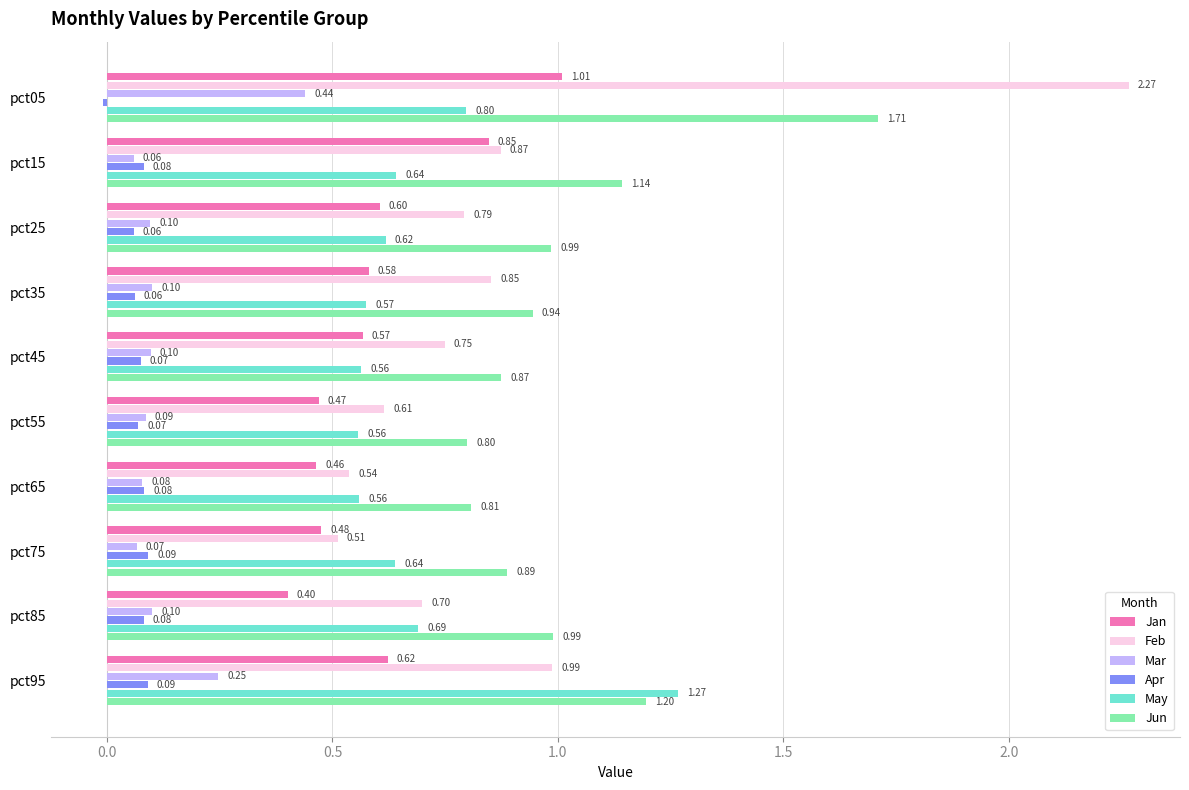

Which series changed the most between pct65 and pct85?

Jun